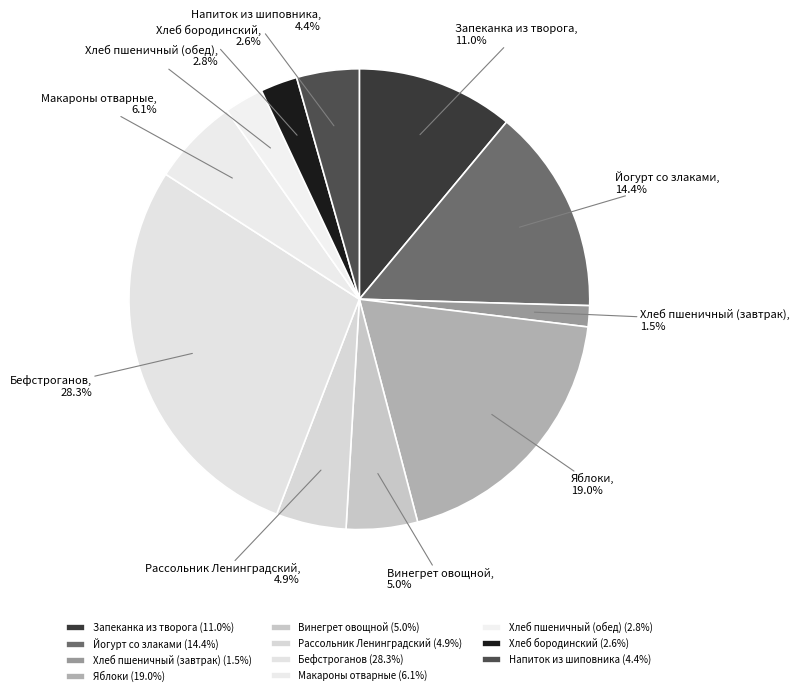

Count the number of slices in the pie.

11